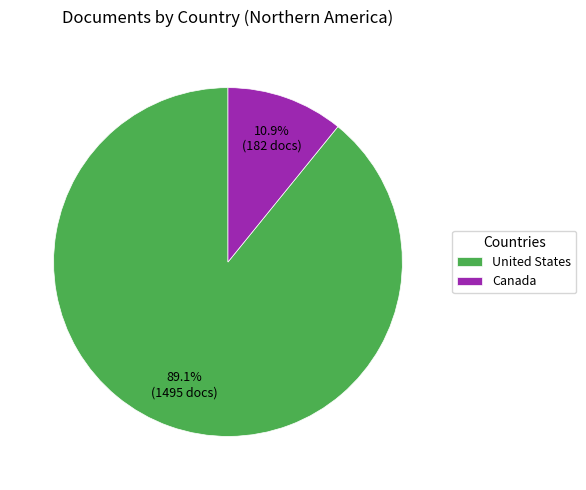

What is the smallest slice in the pie chart?

Canada